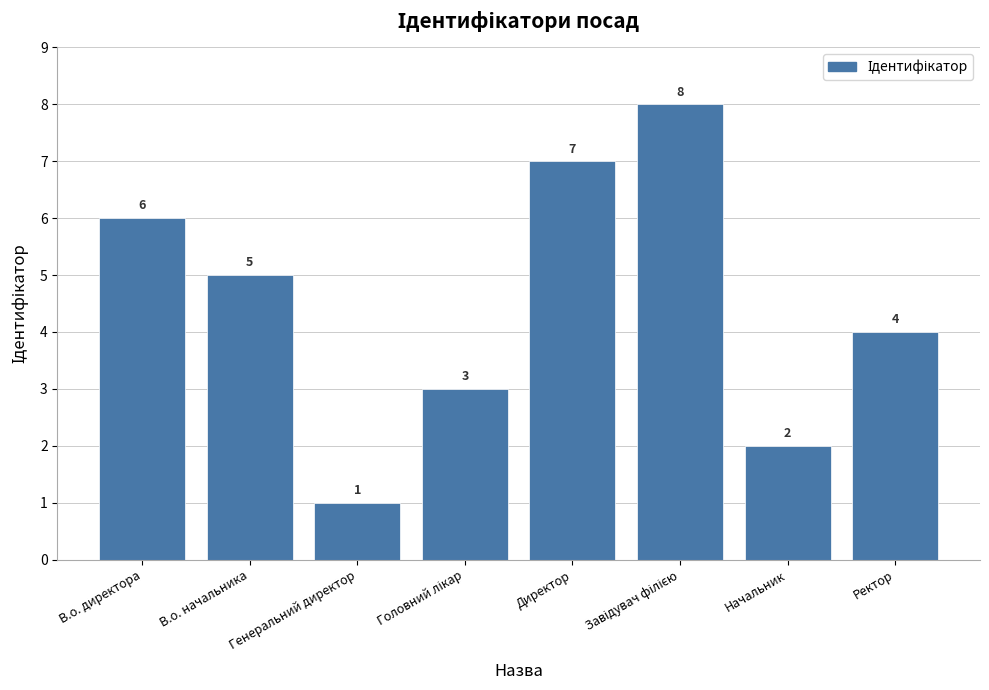

Between Начальник and Генеральний директор, which is larger?

Начальник